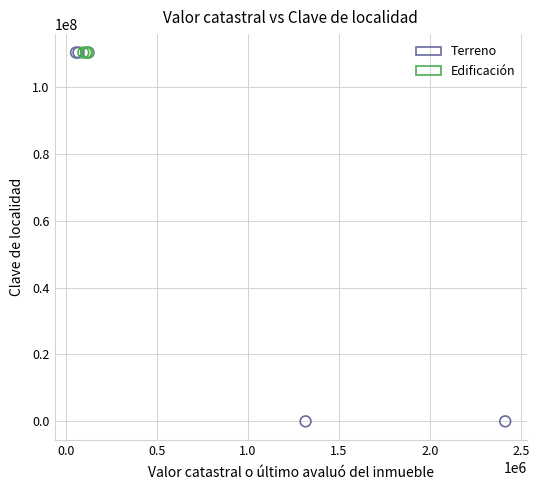

Which series has the widest spread of Y values?

Terreno